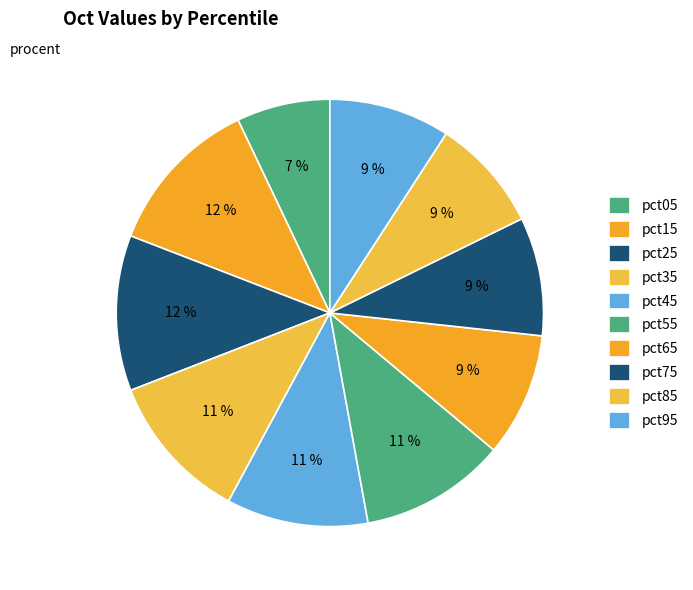

Count the number of slices in the pie.

10